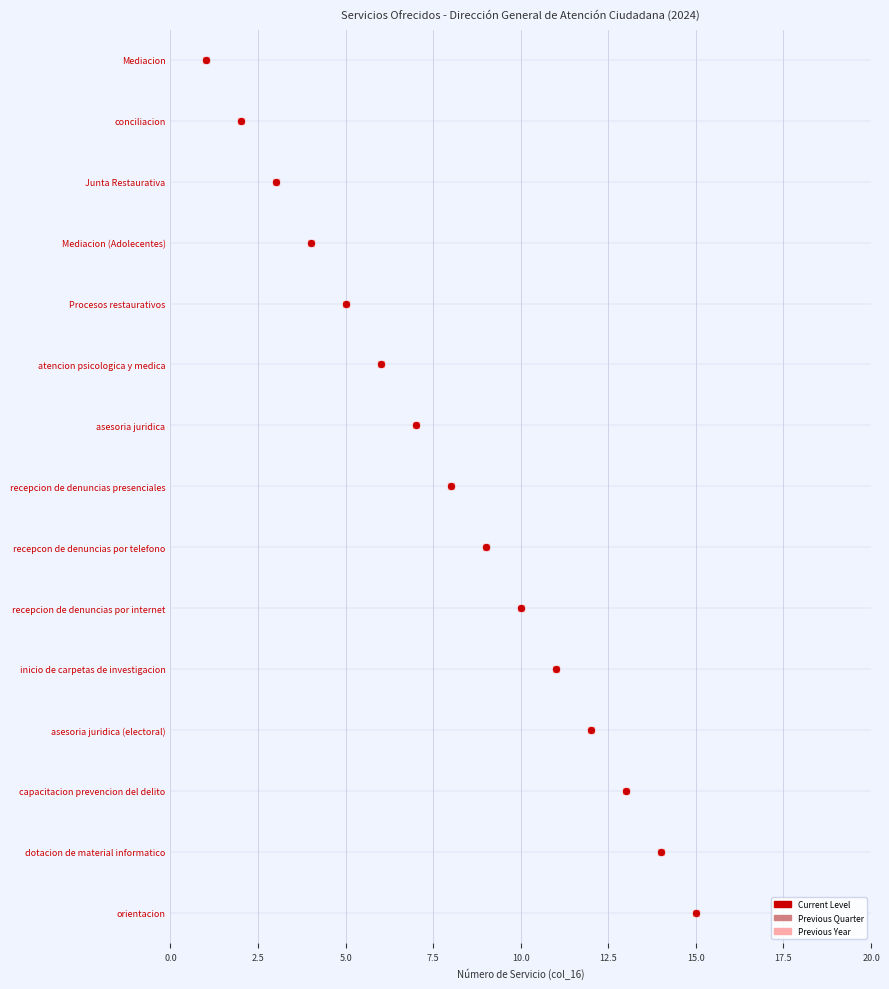

Which series reaches the minimum Y coordinate?

Current Level